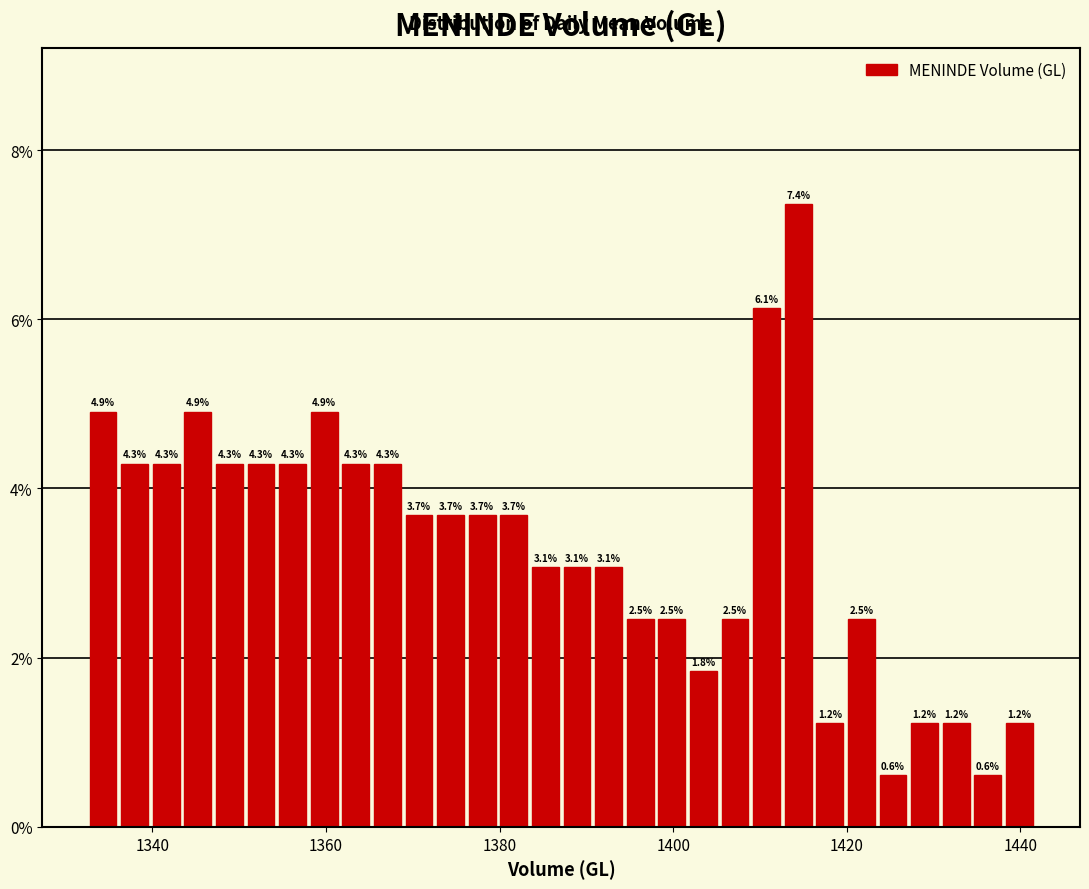

Around what value on the x-axis is the tallest bar? Give the approximate position of its centre, as read against the axis.

1414